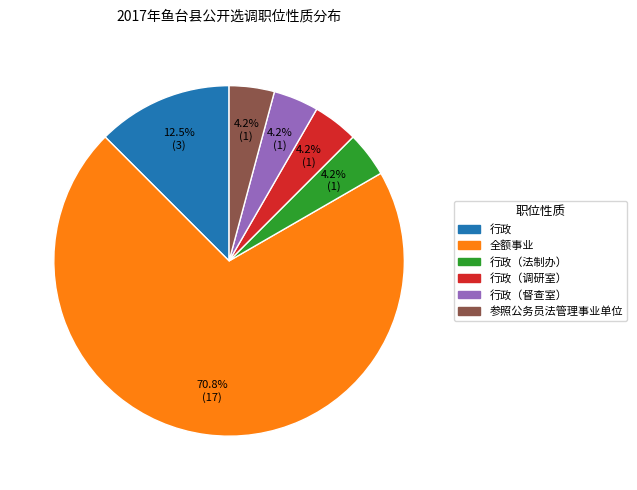

Is there any slice that represents more than half of the pie?

Yes